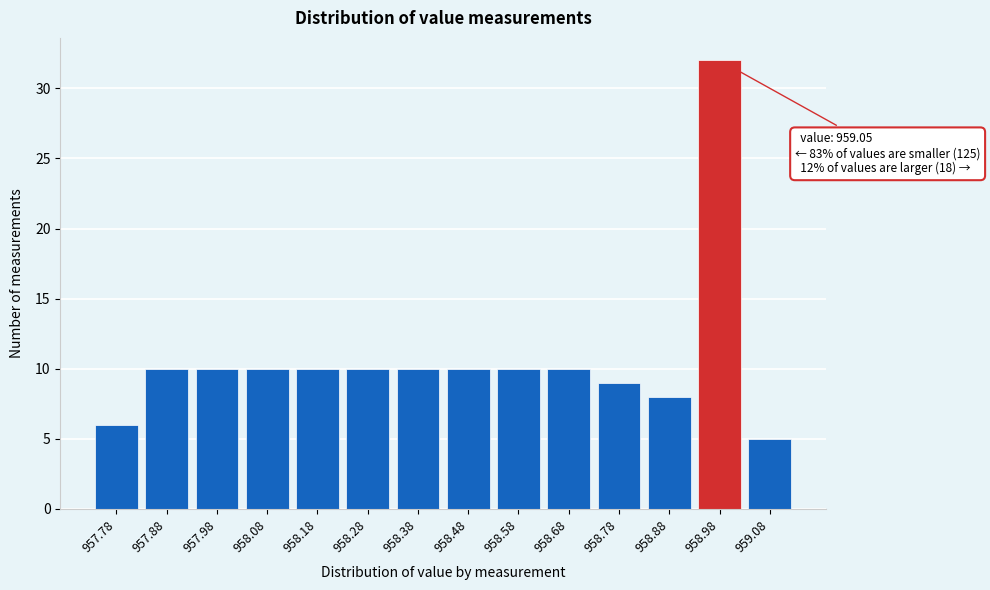

Reading left to right, list all the values displayed in this chart.

957.78=6	957.88=10	957.98=10	958.08=10	958.18=10	958.28=10	958.38=10	958.48=10	958.58=10	958.68=10	958.78=9	958.88=8	958.98=32	959.08=5